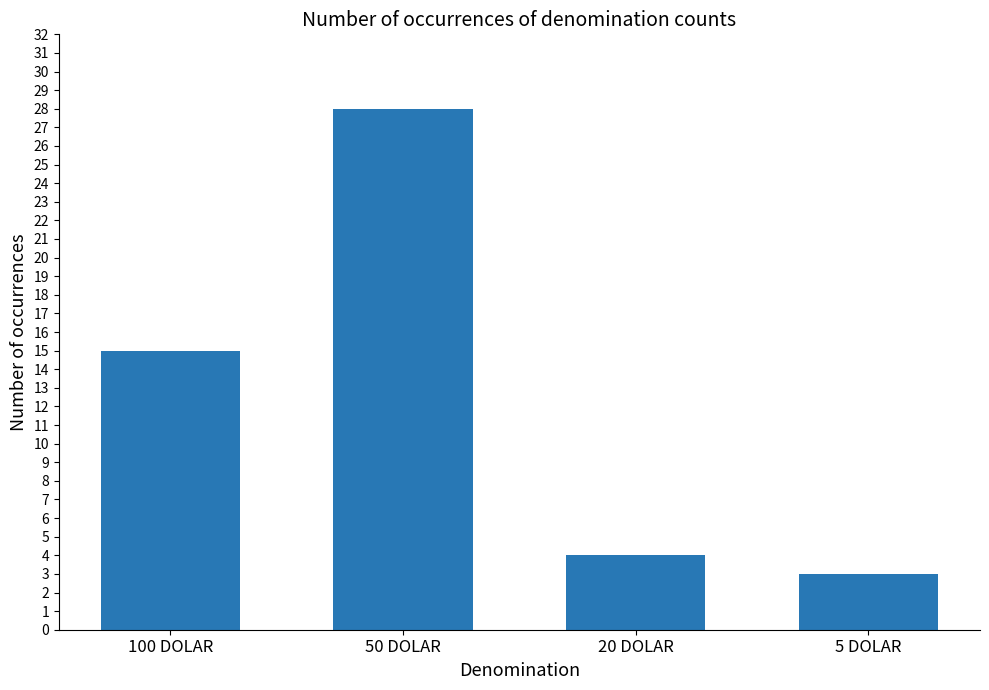

Is it true that the value at 5 DOLAR is 5?

False